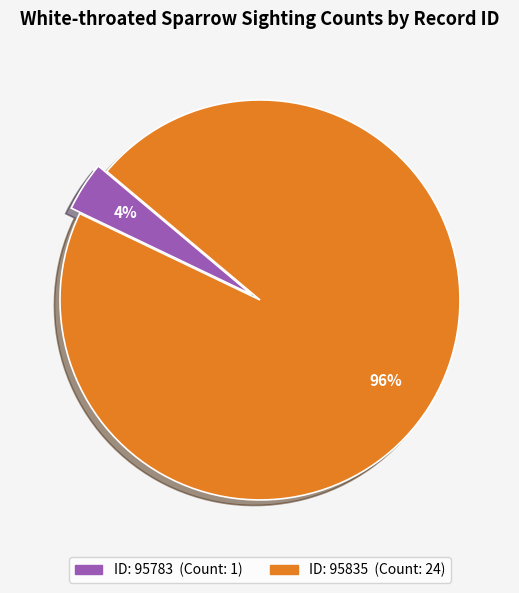

To the nearest percent, what is the average slice percentage?

50%